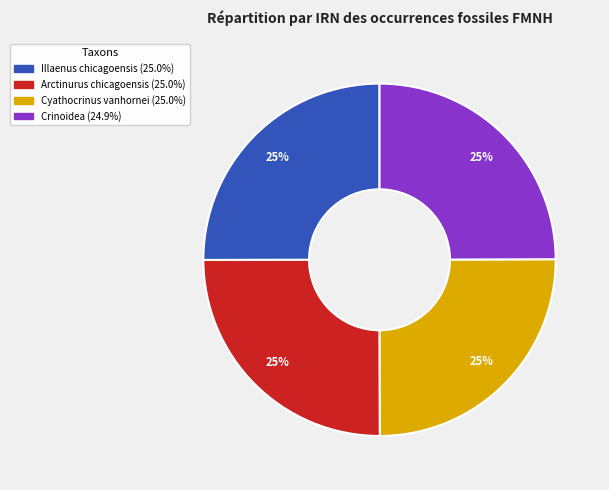

Is there a majority slice in this chart?

No